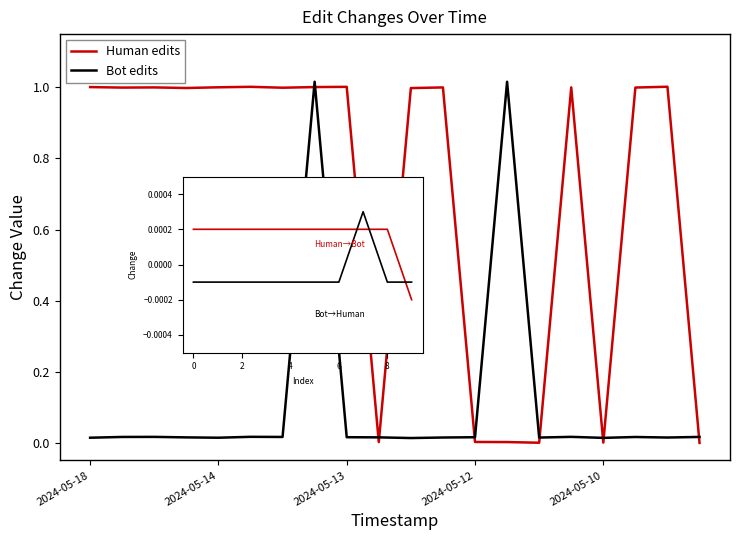

At which label is Bot edits closest to 0?

2024-05-18